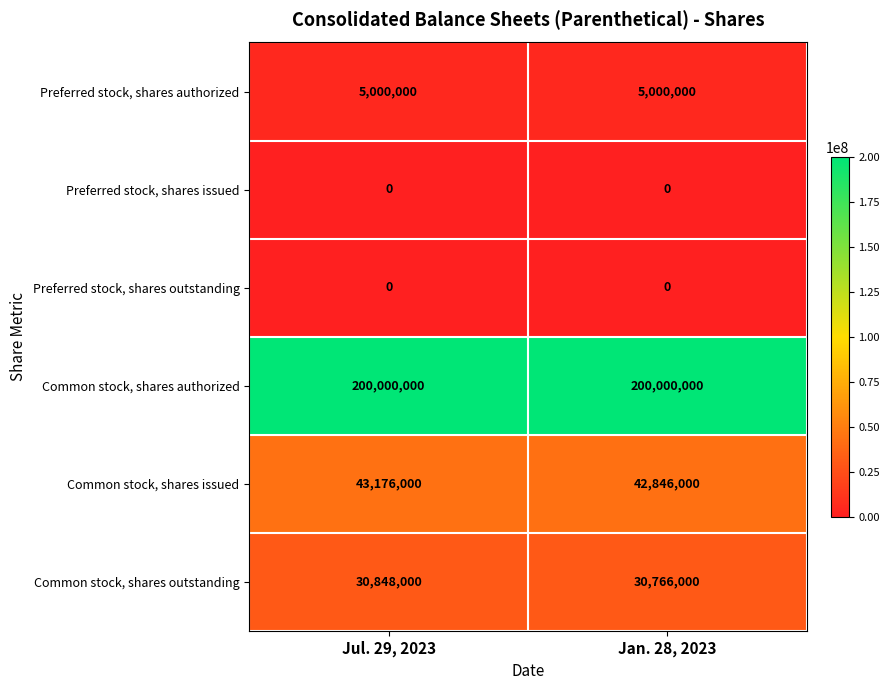

What is the difference between the Common stock, shares outstanding values at Jul. 29, 2023 and Jan. 28, 2023?

82000